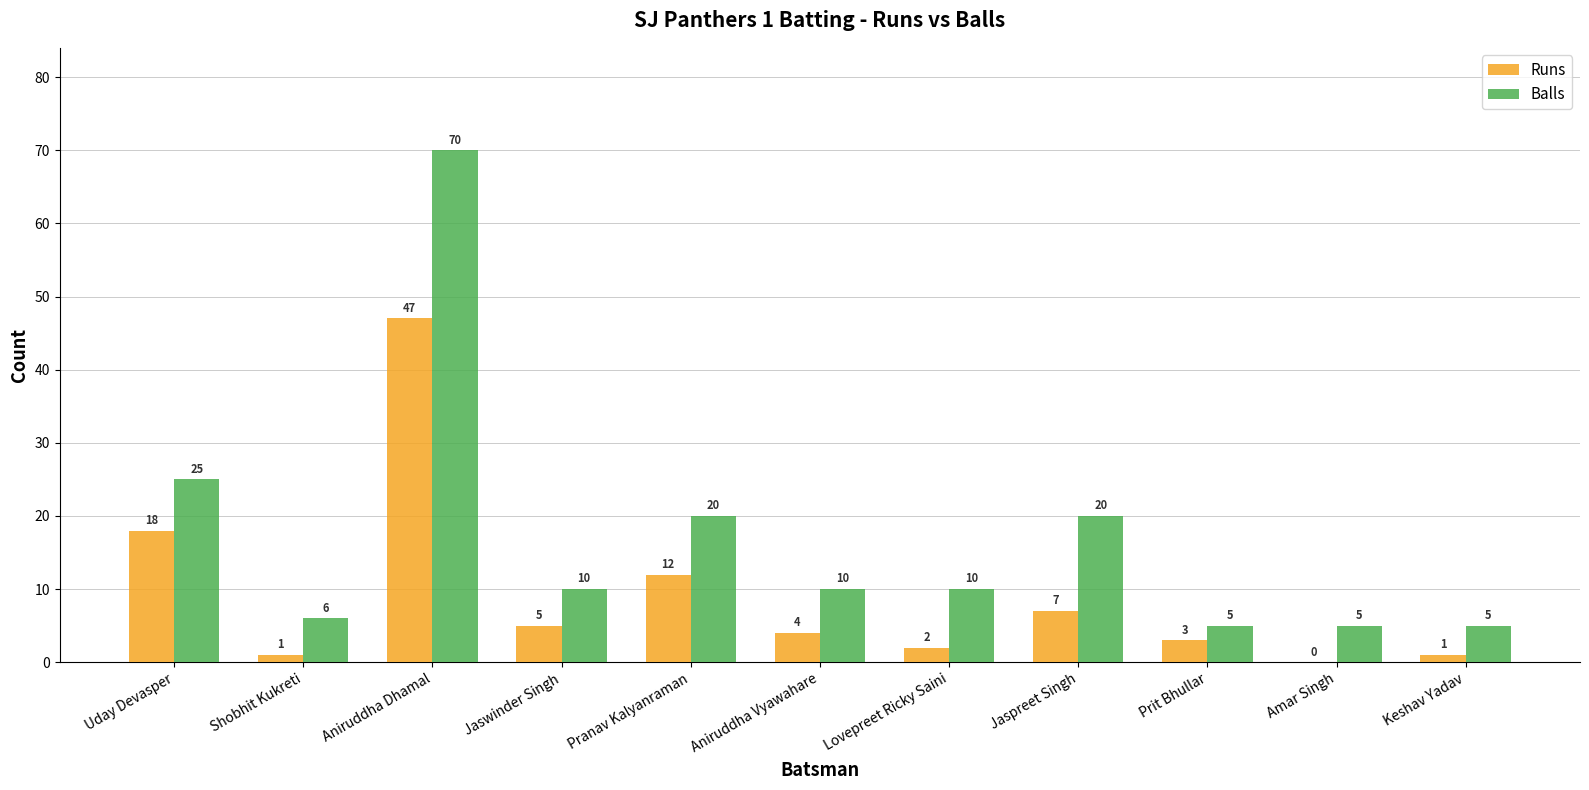

Are the bars grouped side by side (vs. stacked)?

Yes